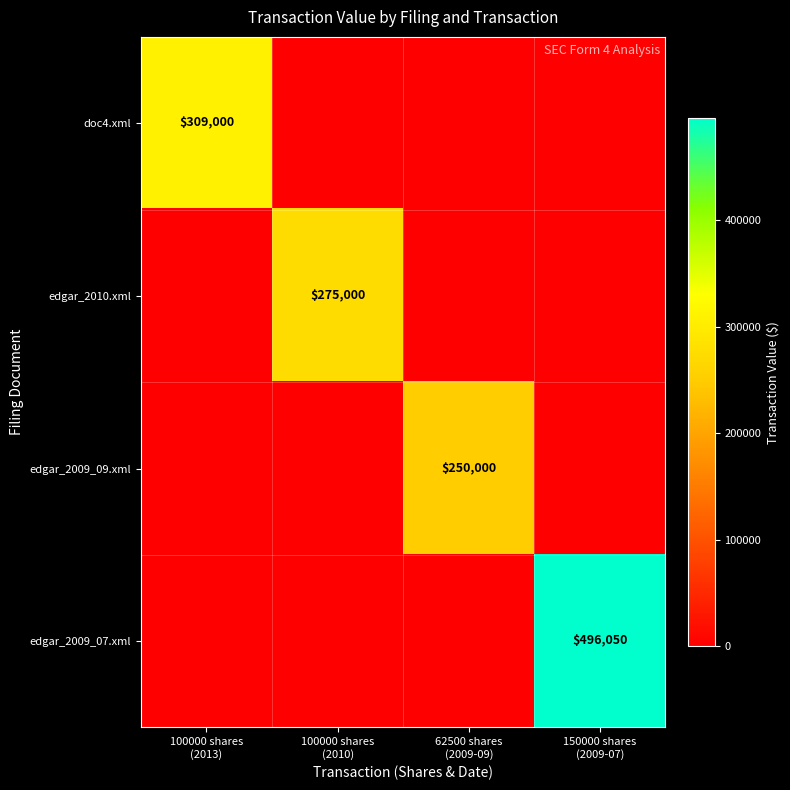

Rank the categories by edgar_2009_09.xml value from lowest to highest.

100000 shares (2013), 100000 shares (2010), 150000 shares (2009-07), 62500 shares (2009-09)